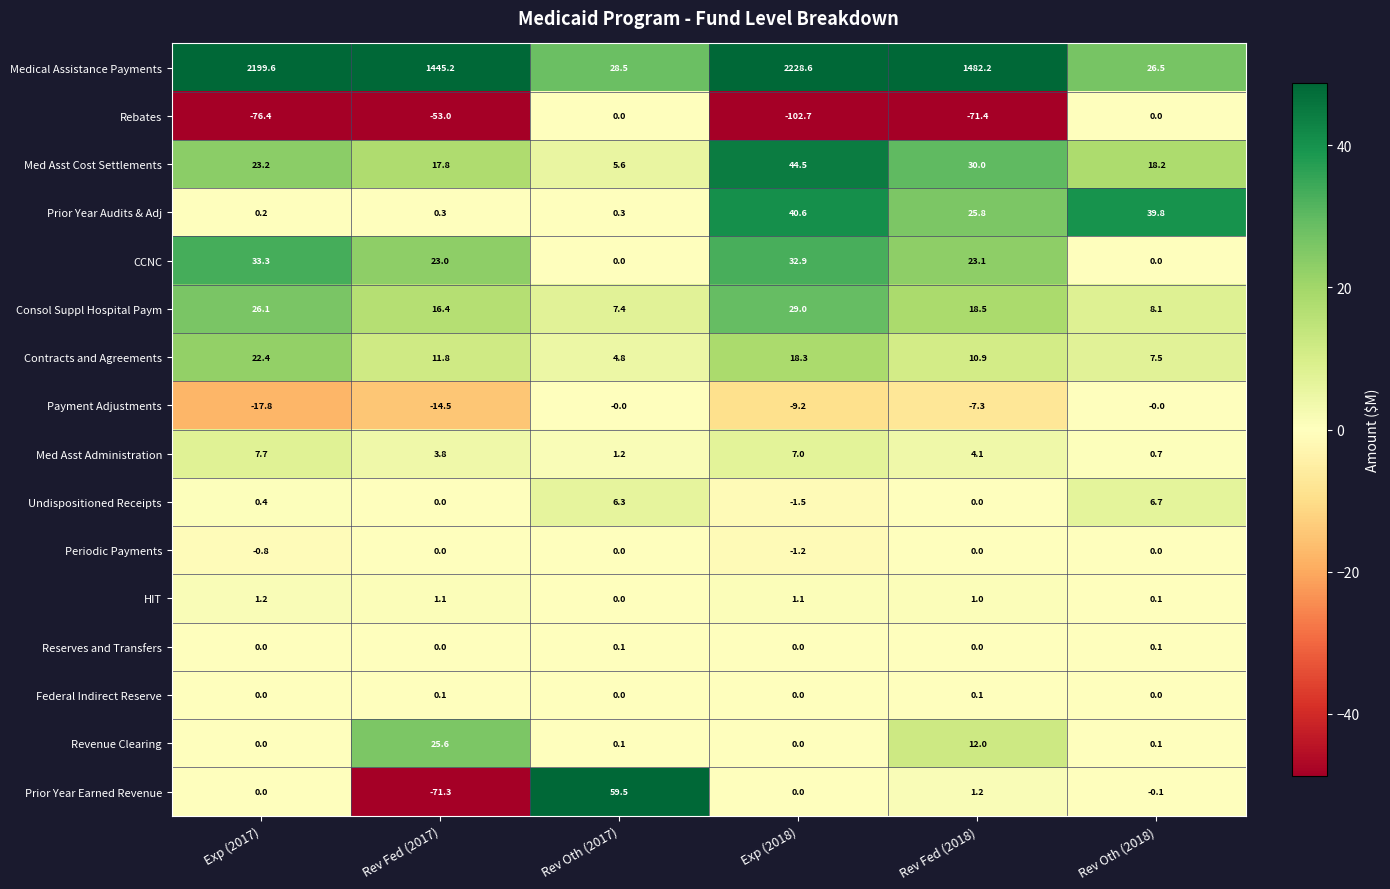

Between Rev Oth (2017) and Exp (2018), which series saw the biggest shift?

Medical Assistance Payments